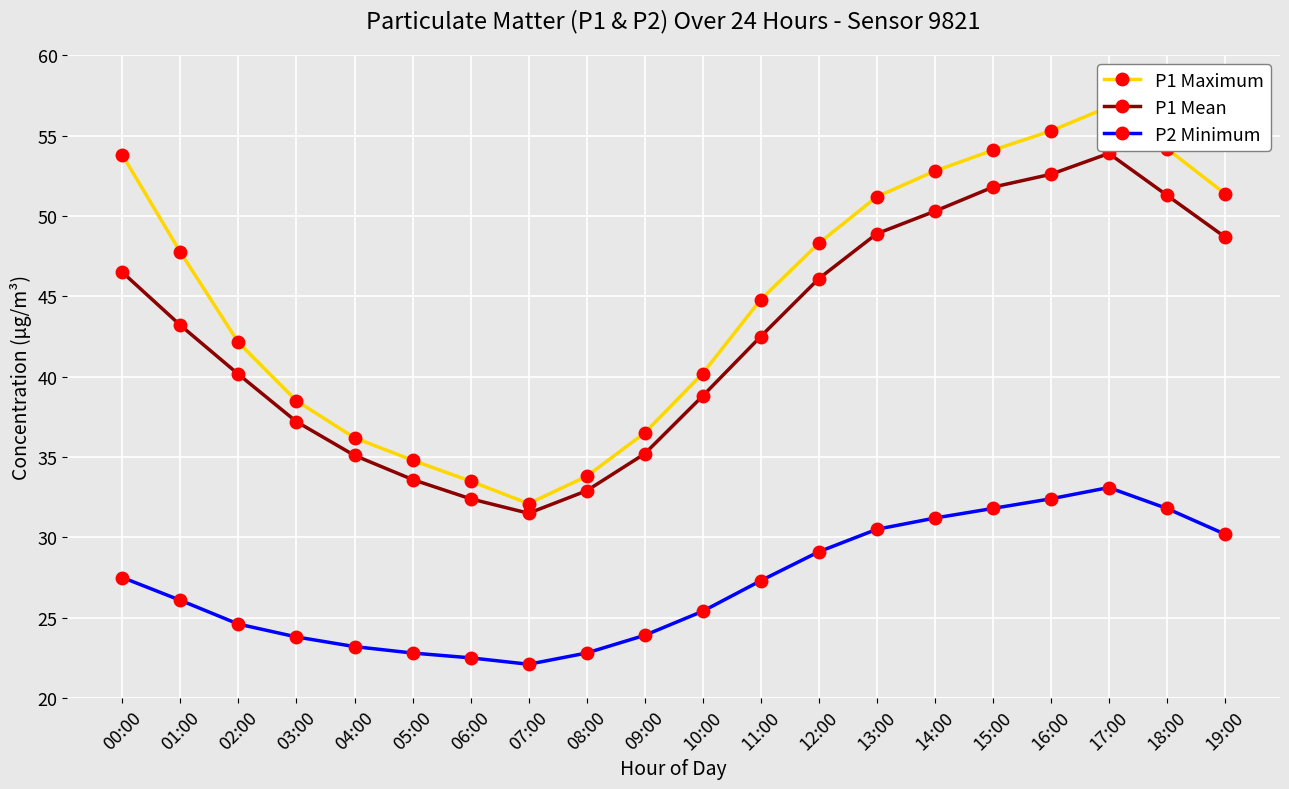

Rank the categories by P2 Minimum value from highest to lowest.

17:00, 16:00, 15:00, 18:00, 14:00, 13:00, 19:00, 12:00, 00:00, 11:00, 01:00, 10:00, 02:00, 09:00, 03:00, 04:00, 05:00, 08:00, 06:00, 07:00